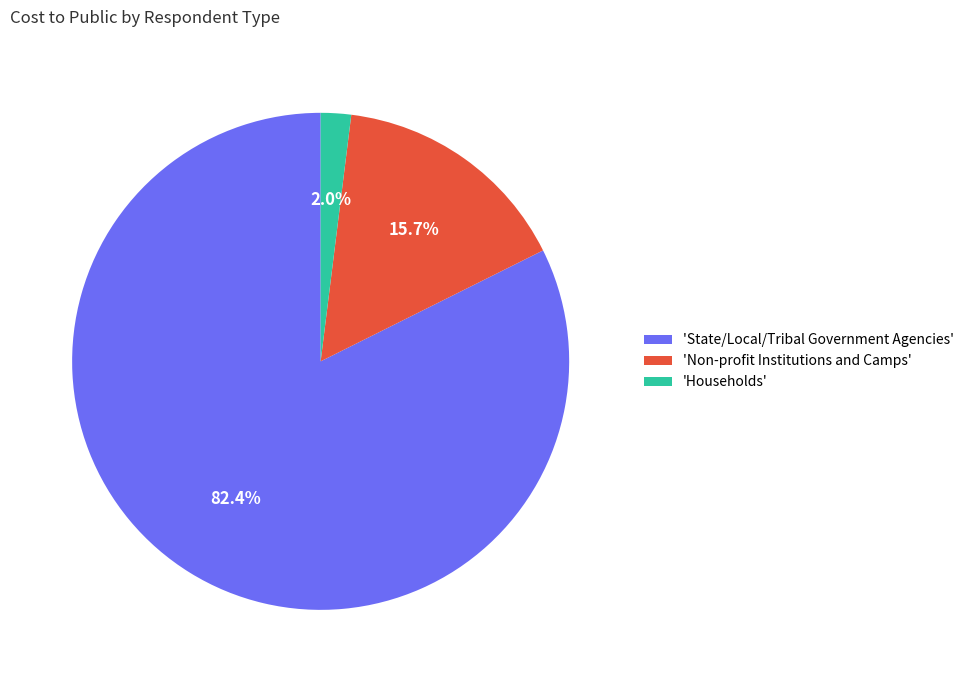

Is the sum of 'Non-profit Institutions and Camps' and 'Households' greater than half?

No